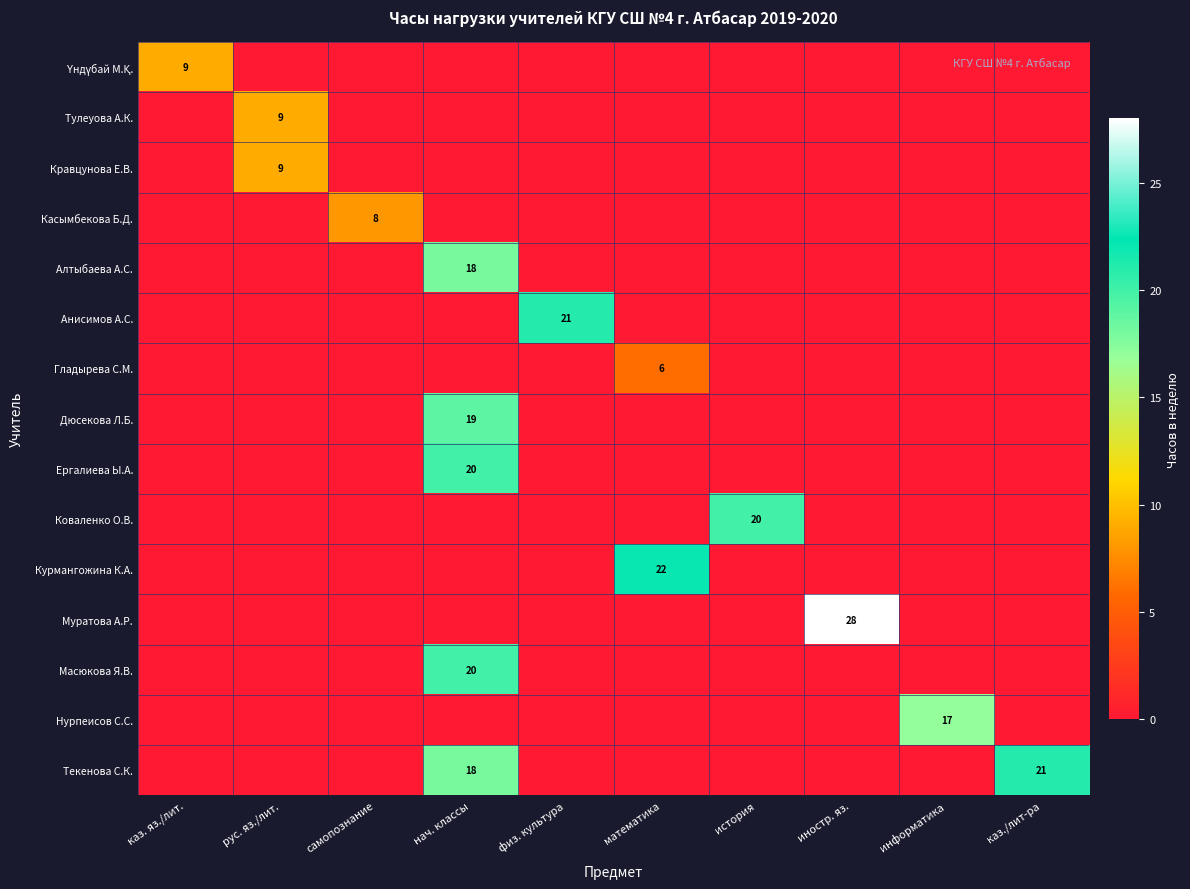

Is it true that Нурпеисов С.С. equals 17 at информатика?

True